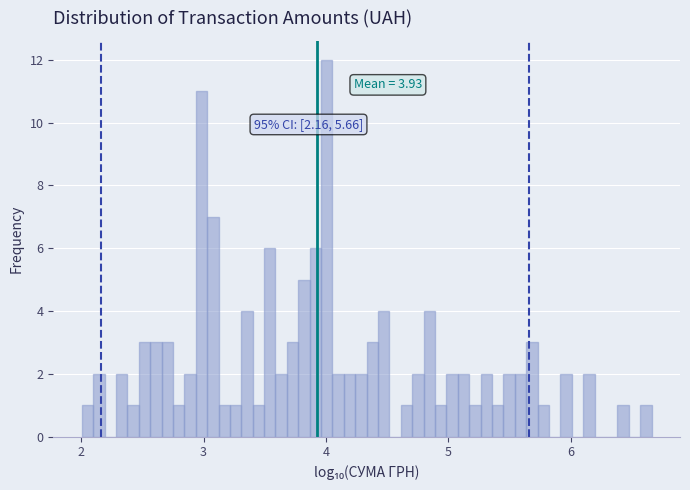

Around what value on the x-axis is the tallest bar? Give the approximate position of its centre, as read against the axis.

4.0